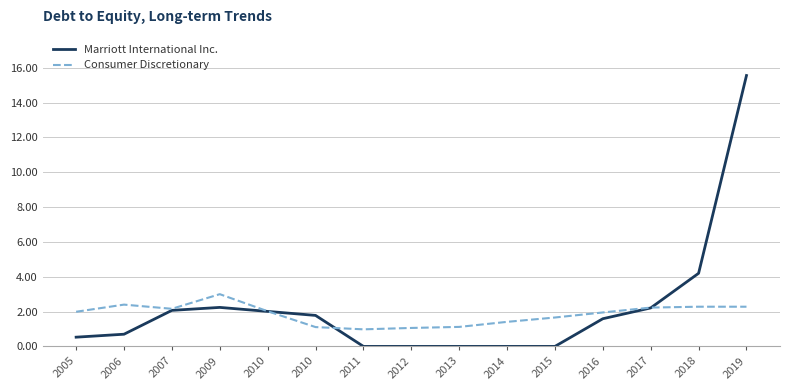

Does the chart have visible grid lines?

Yes